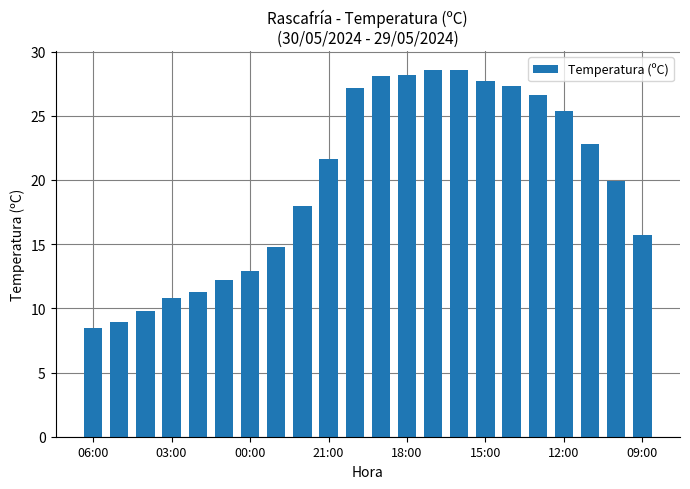

What is the maximum value shown in the chart?

28.6